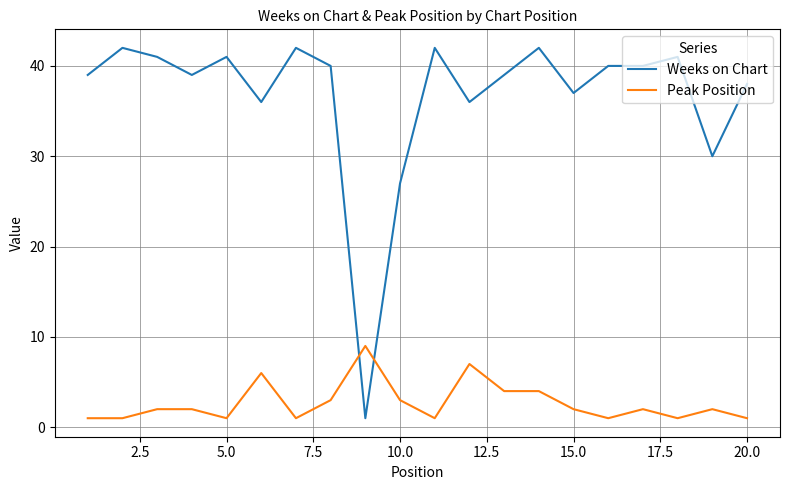

Which series has the largest total across all categories?

Weeks on Chart